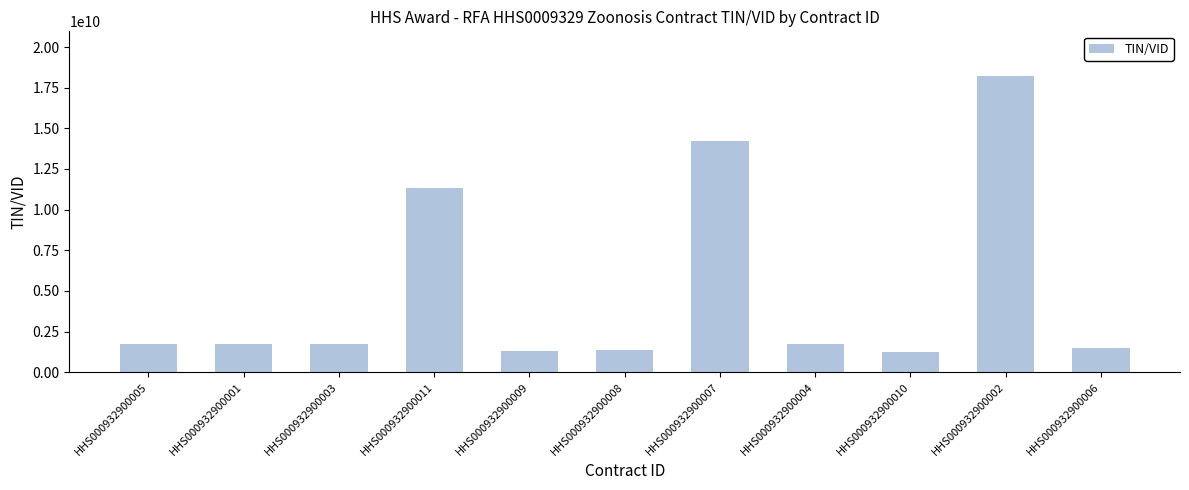

What is the value of the 10th bar from the left?

18230680466